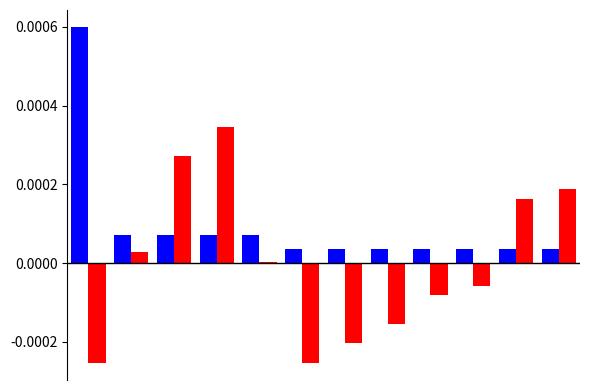

Count the number of categories in the chart.

12